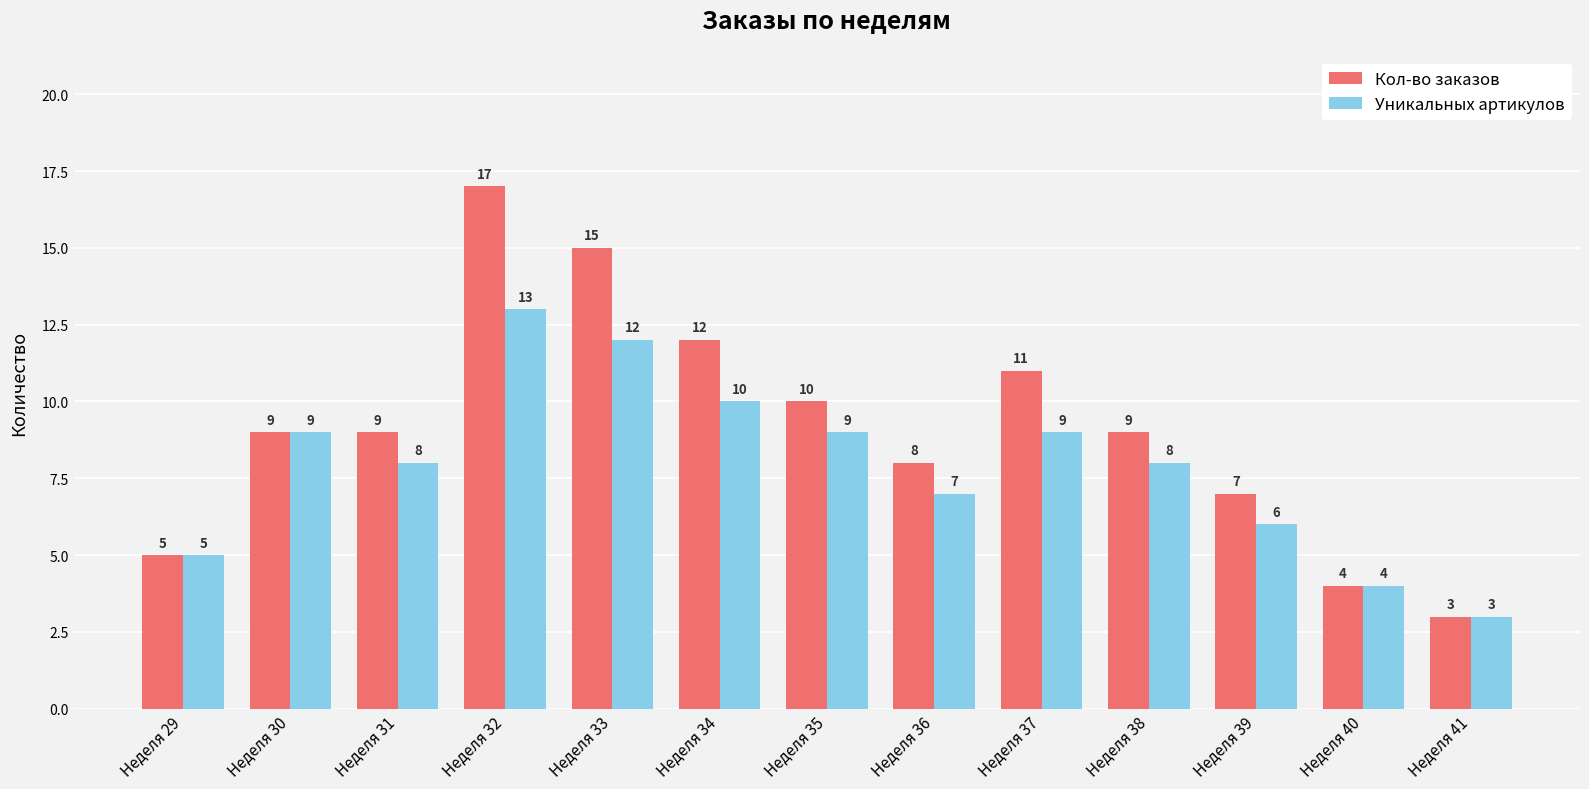

What is the highest value of the Кол-во заказов series?

17